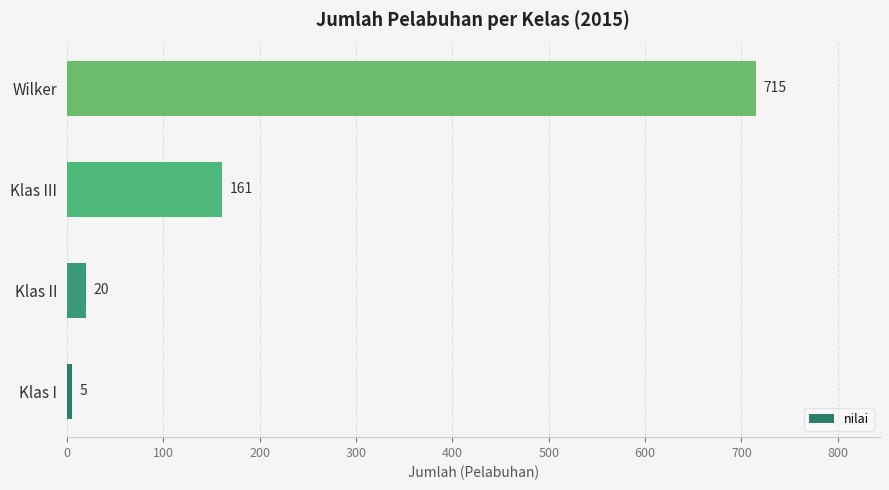

What is the minimum value shown in the chart?

5